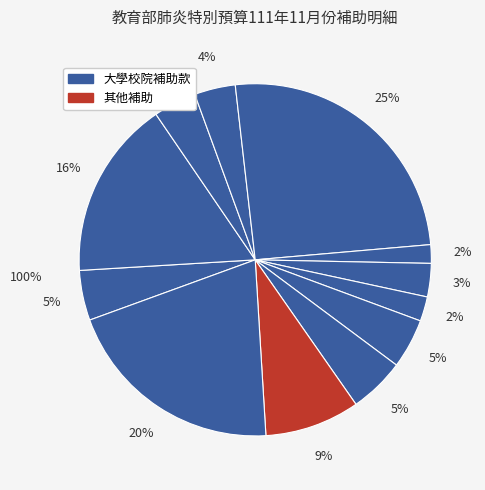

Is 國立彰化師範大學 the majority of the pie?

No